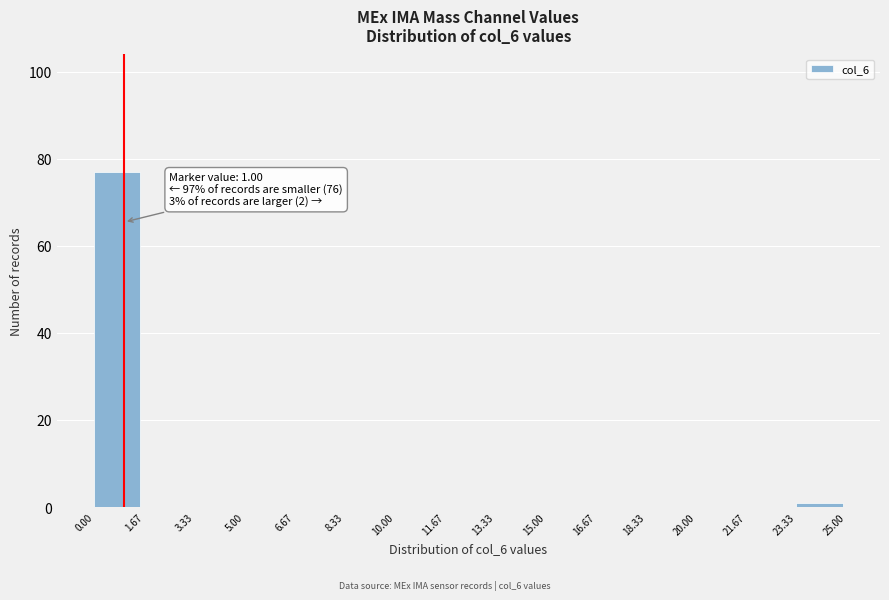

Over which range of the x-axis is the bar tallest?

0.00 to 1.67